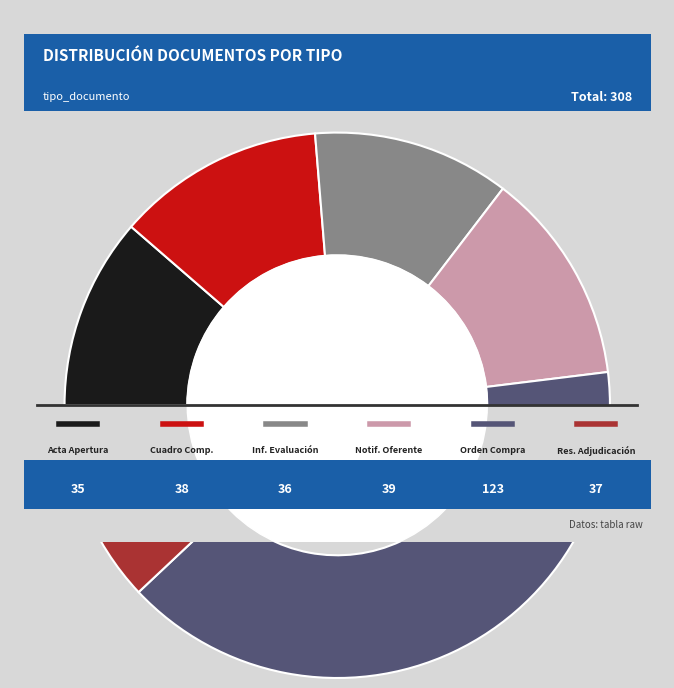

What is the change in value from Acta de Apertura to Orden de Compra o Contrato?

+88